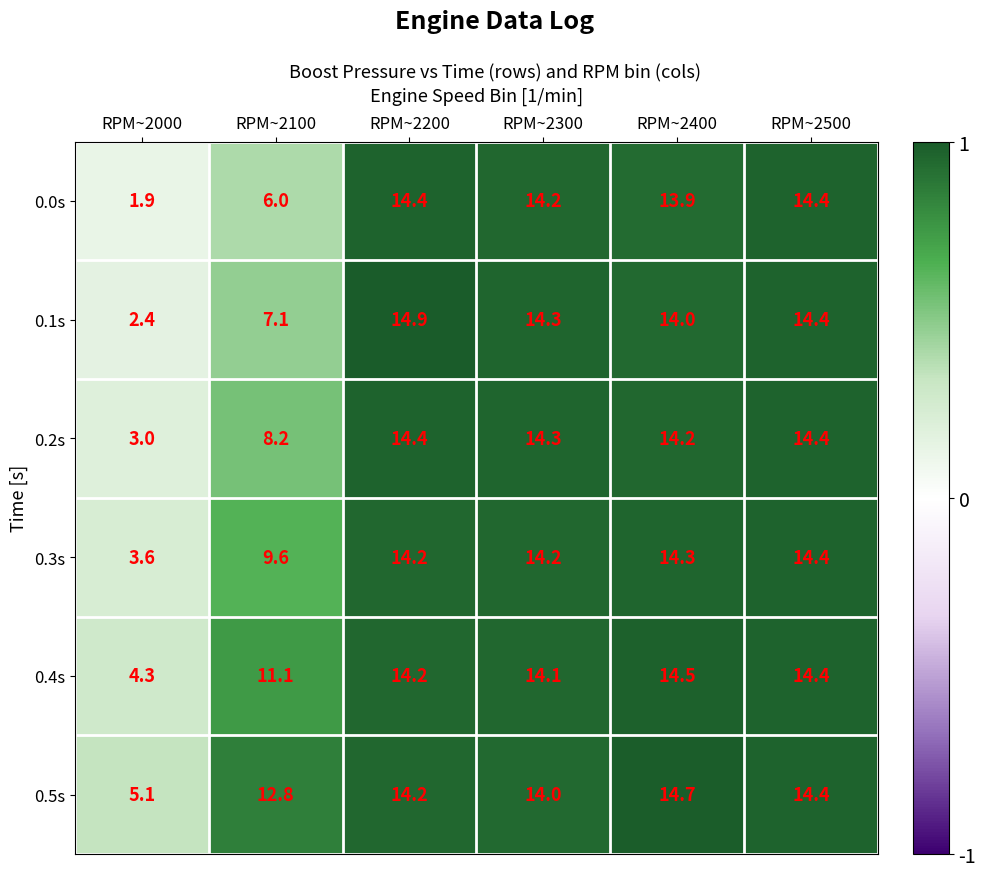

Is it true that 0.1s equals 1.5 at RPM~2000?

False